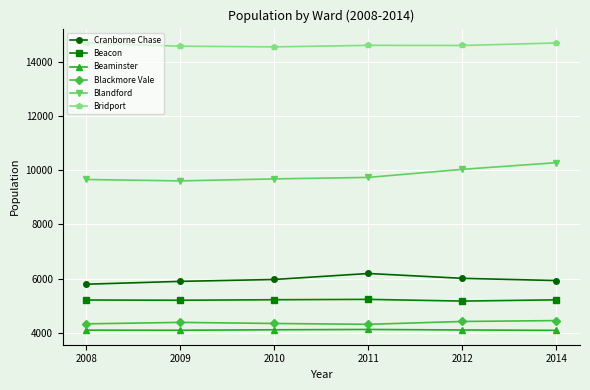

True or false: Beacon and Blandford intersect in this chart.

False